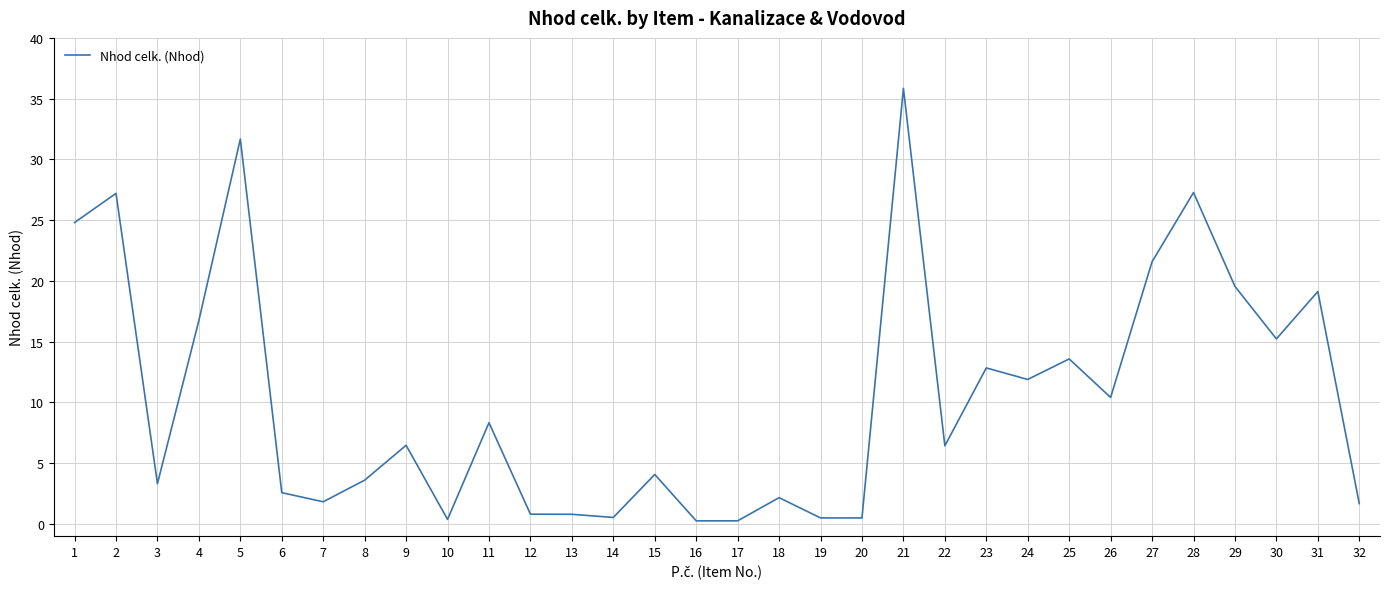

What value does the data have at 30?

15.2